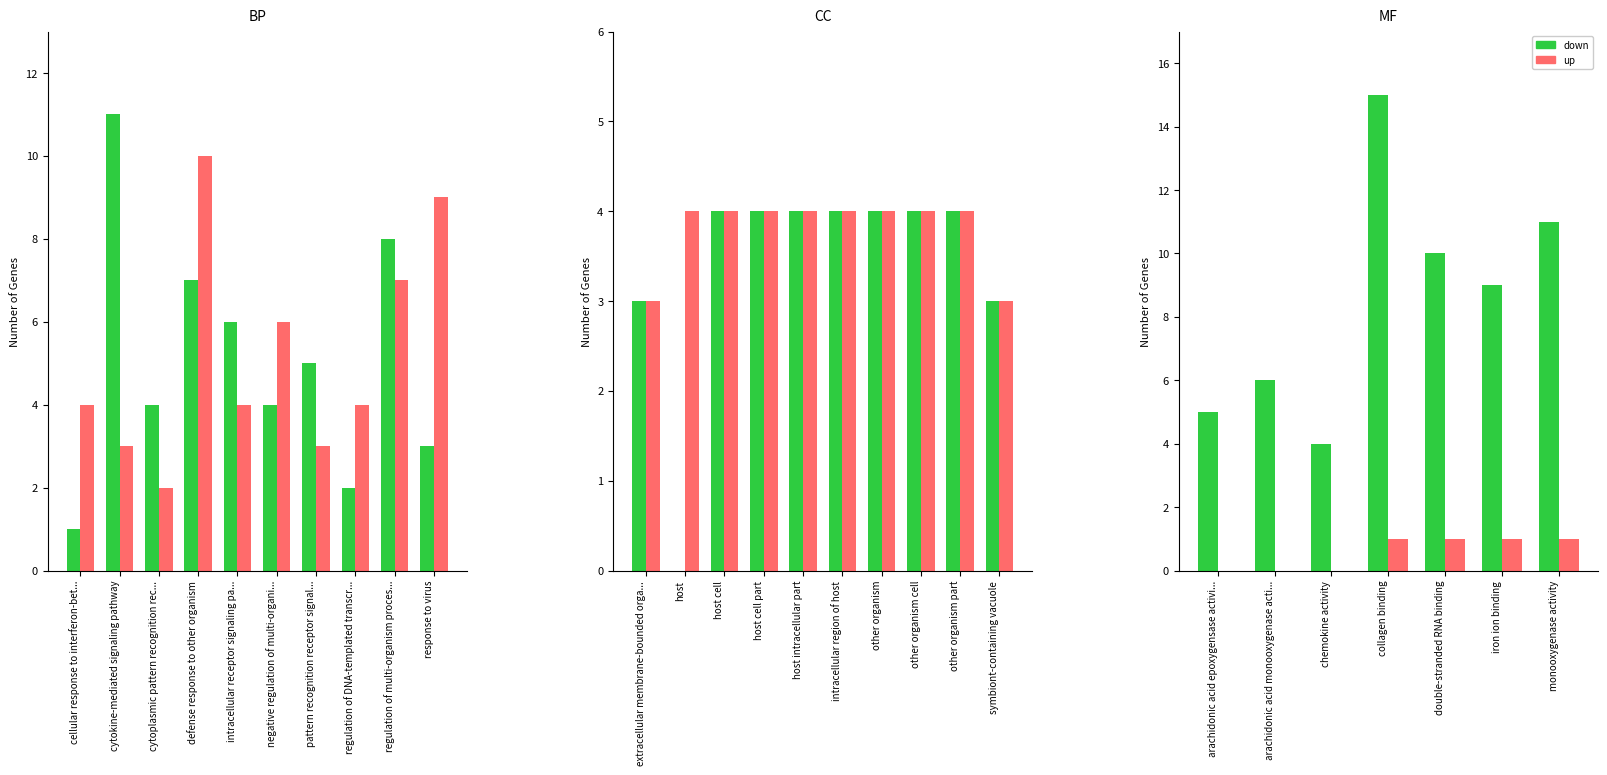

Rank the series by their maximum value, from highest to lowest.

down, up